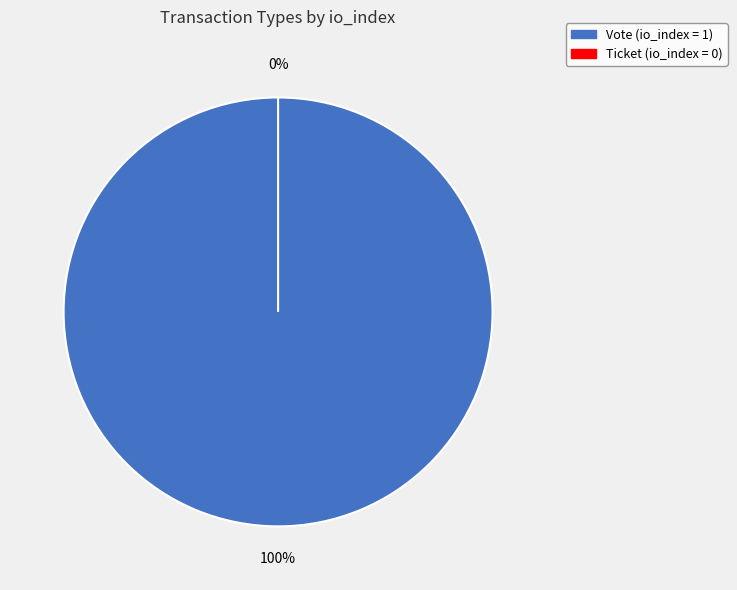

The Vote slice represents 99% of the pie. True or false?

False